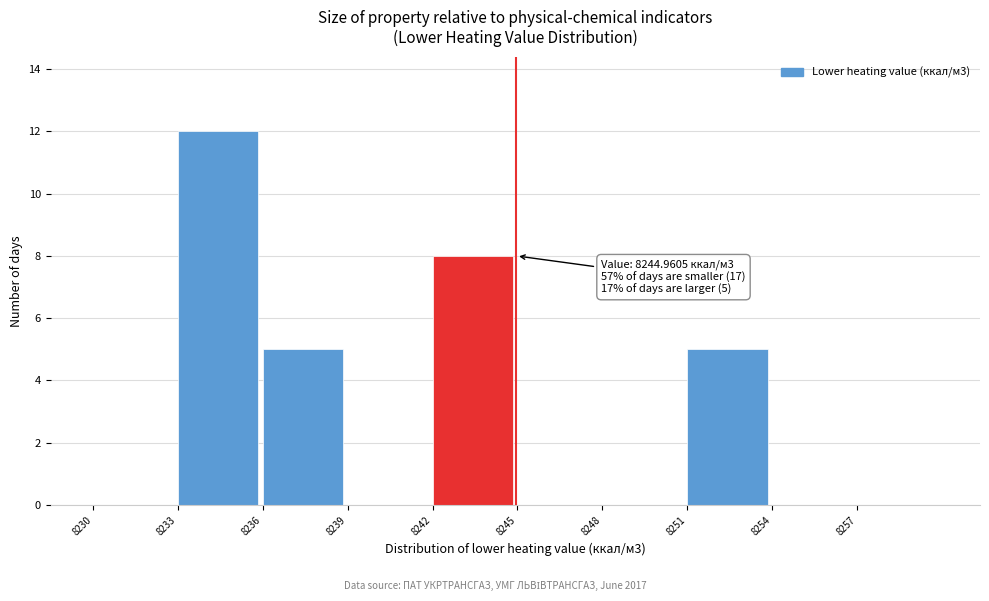

Over which range of the x-axis is the bar tallest?

8233 to 8236